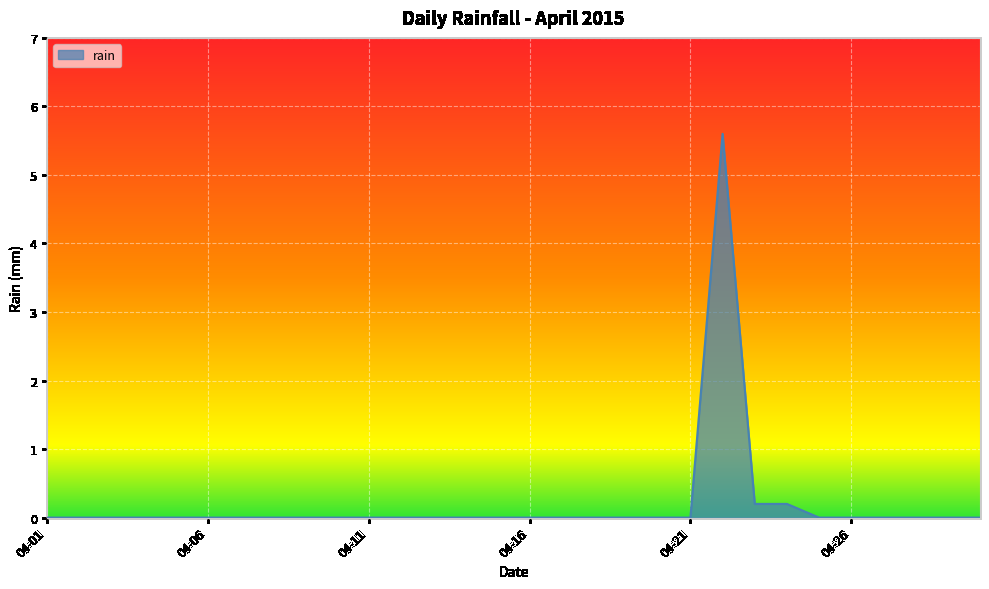

What is the difference between the maximum and minimum values?

5.6